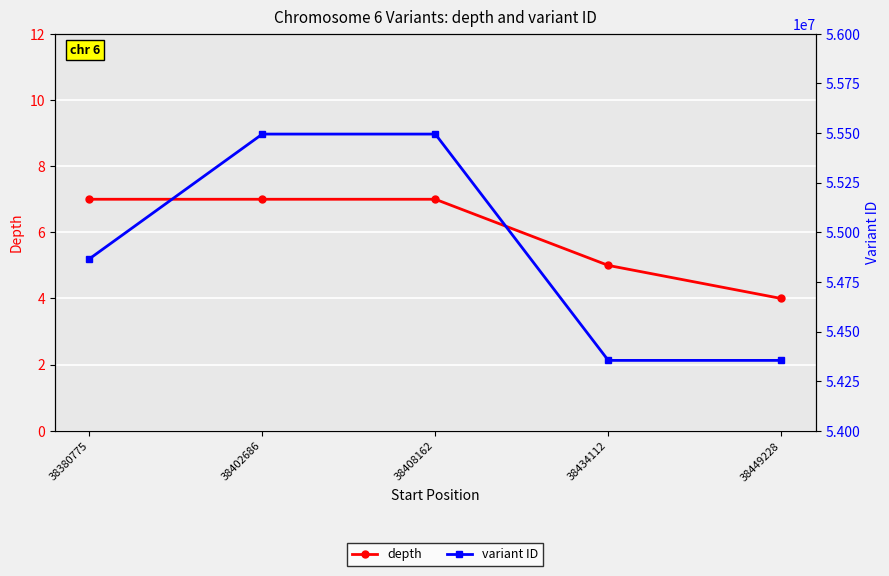

Reading left to right, what are all the values shown in this chart?

depth: 7	7	7	5	4
variant ID: 54866413	55495068	55495070	54354798	54354802